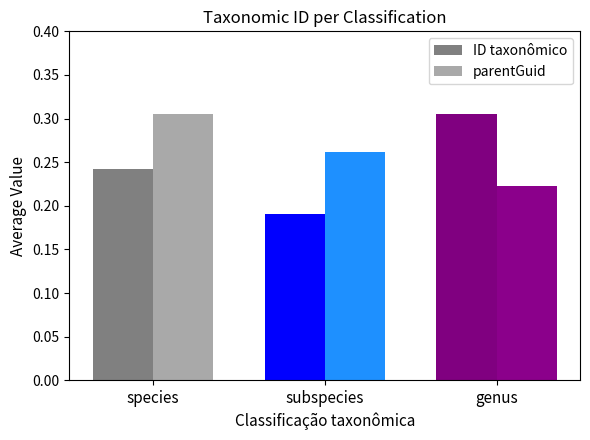

At how many categories does at least one series exceed 0?

3